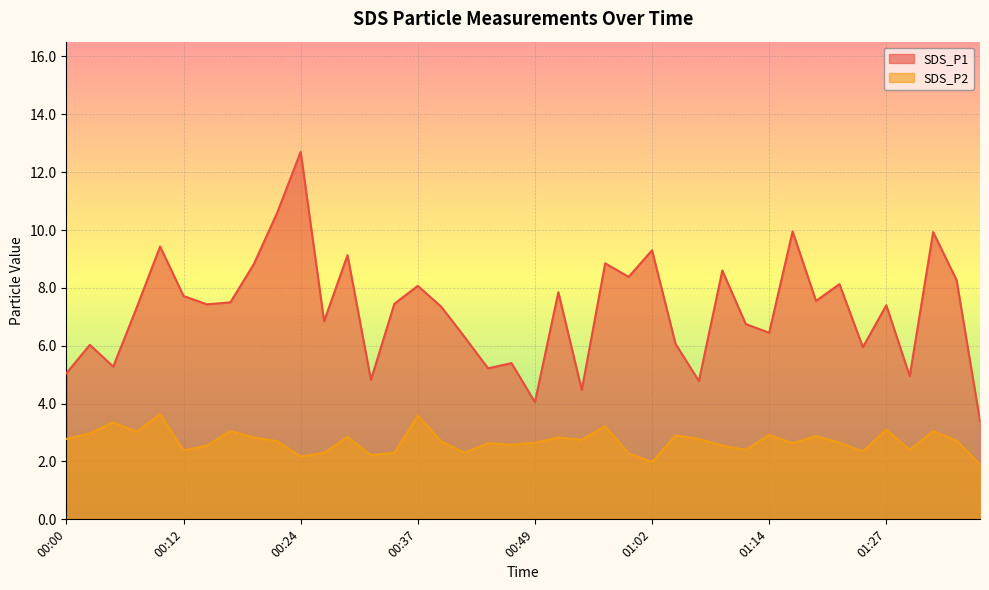

True or false: SDS_P1 has more than 2 points higher than both neighbors.

True